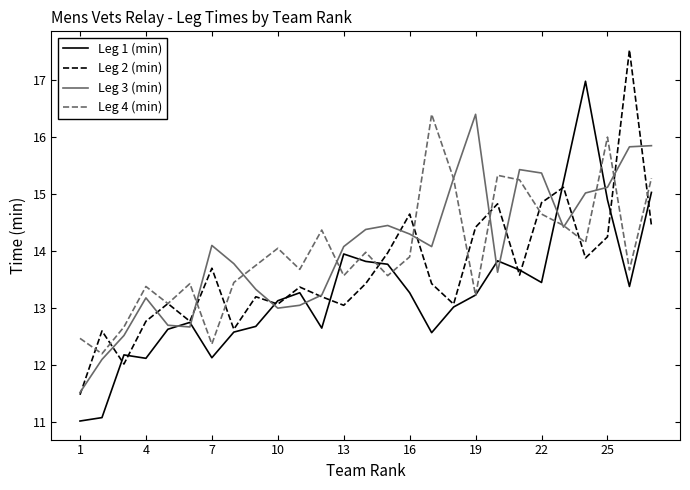

What is the maximum value for Leg 2 (min)?

17.5